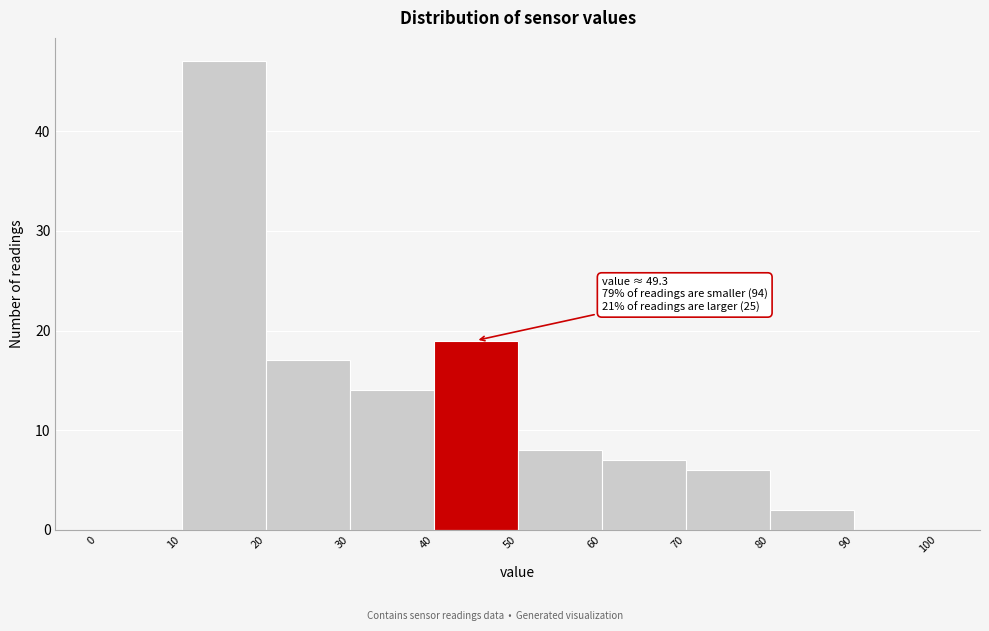

Over which range of the x-axis is the bar tallest?

10 to 20